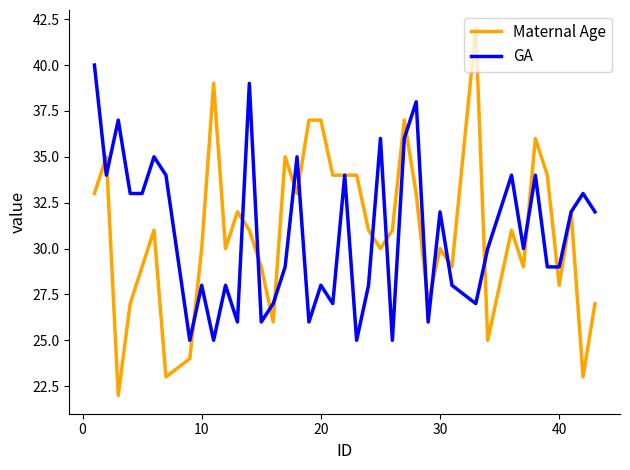

What is the maximum value for GA?

40